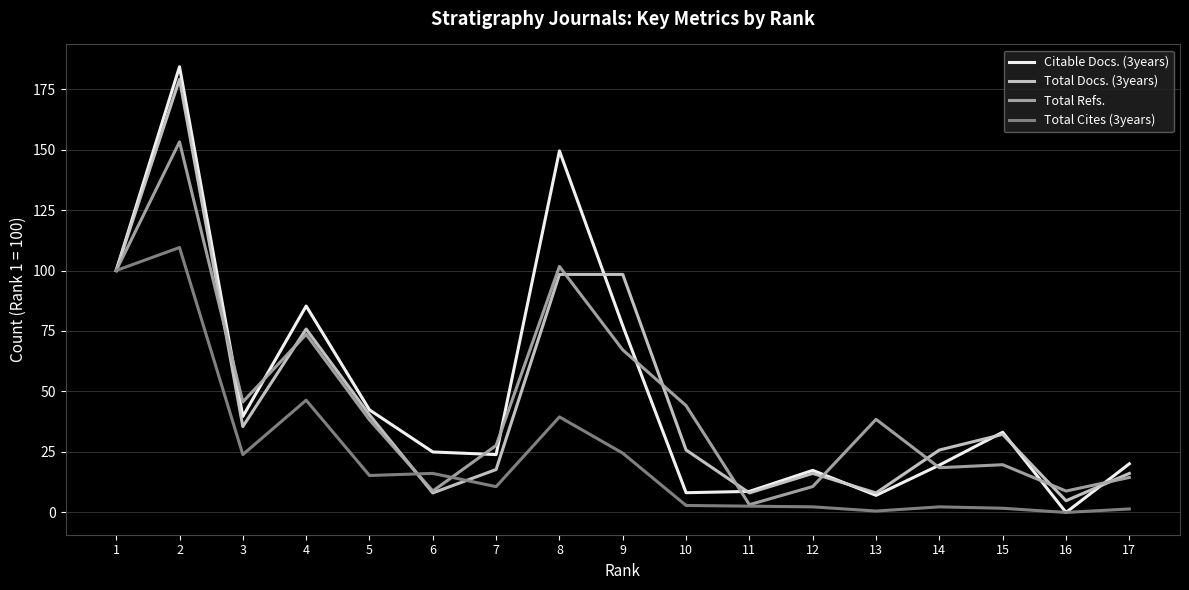

True or false: Citable Docs. (3years) has a value of 65.7 at 5.

False